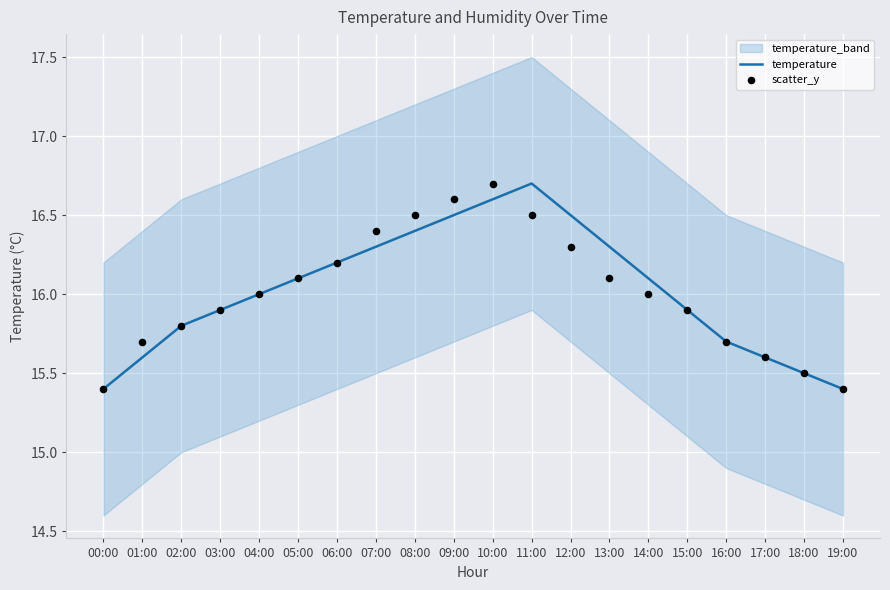

What is the total value across all series at 04:00?

32.0